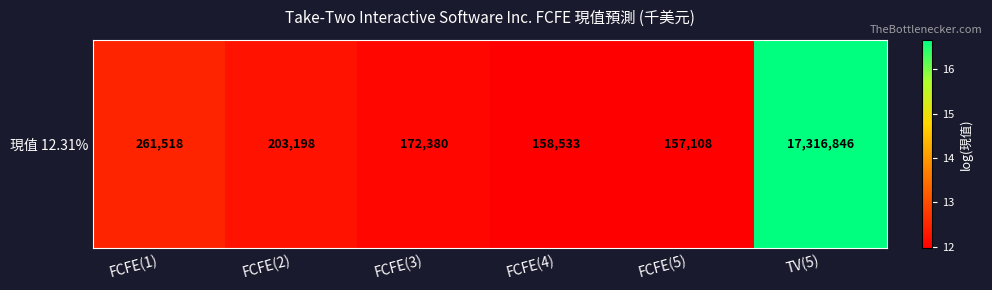

What is the difference between the values at TV(5) and FCFE(1)?

4.2